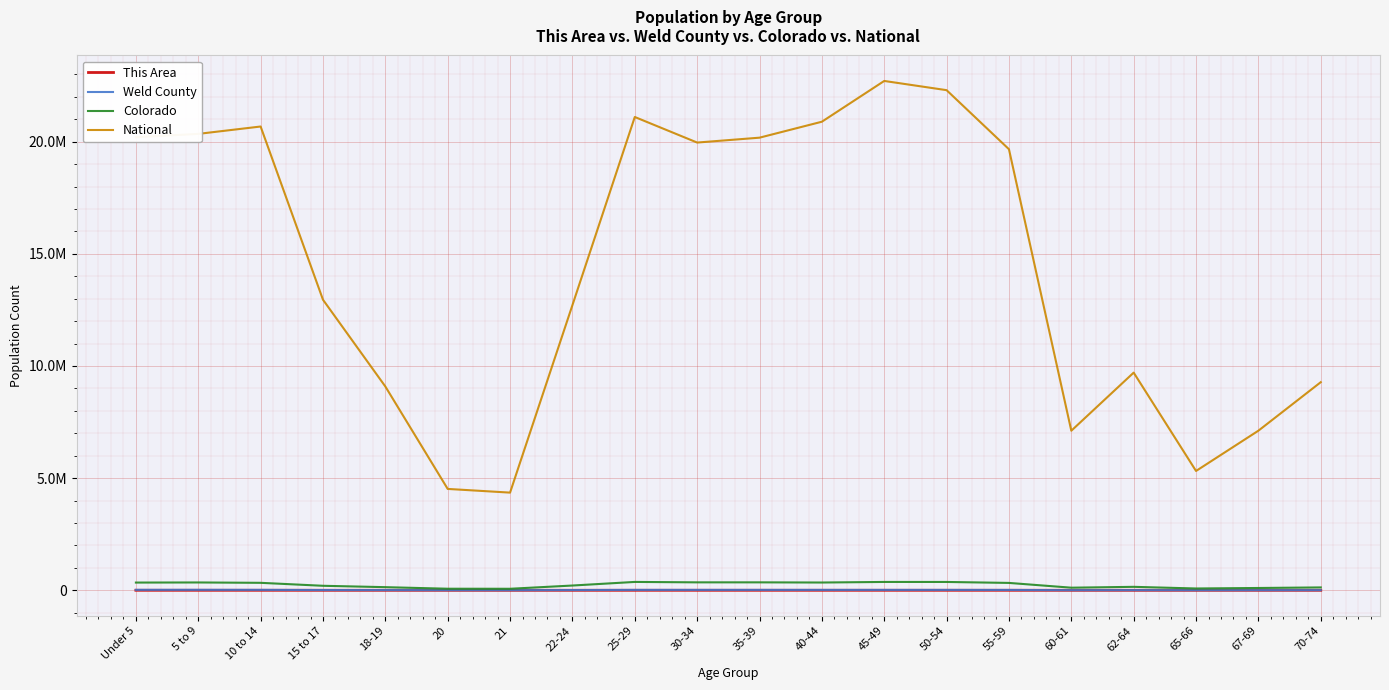

What is the minimum value shown in the chart?

43